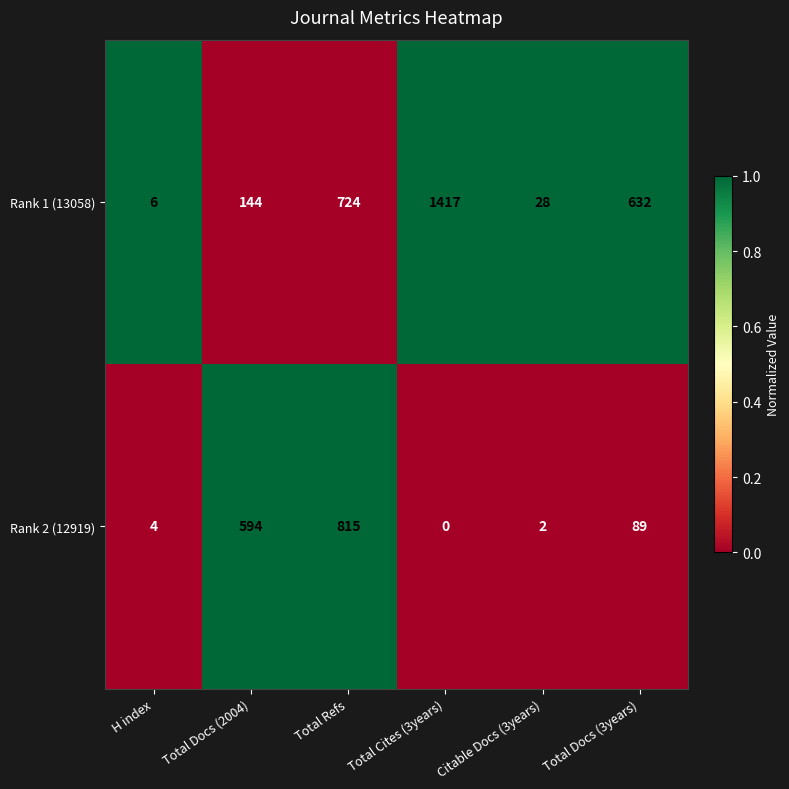

Rank the series at Total Refs from lowest to highest value.

Rank 1 (13058), Rank 2 (12919)